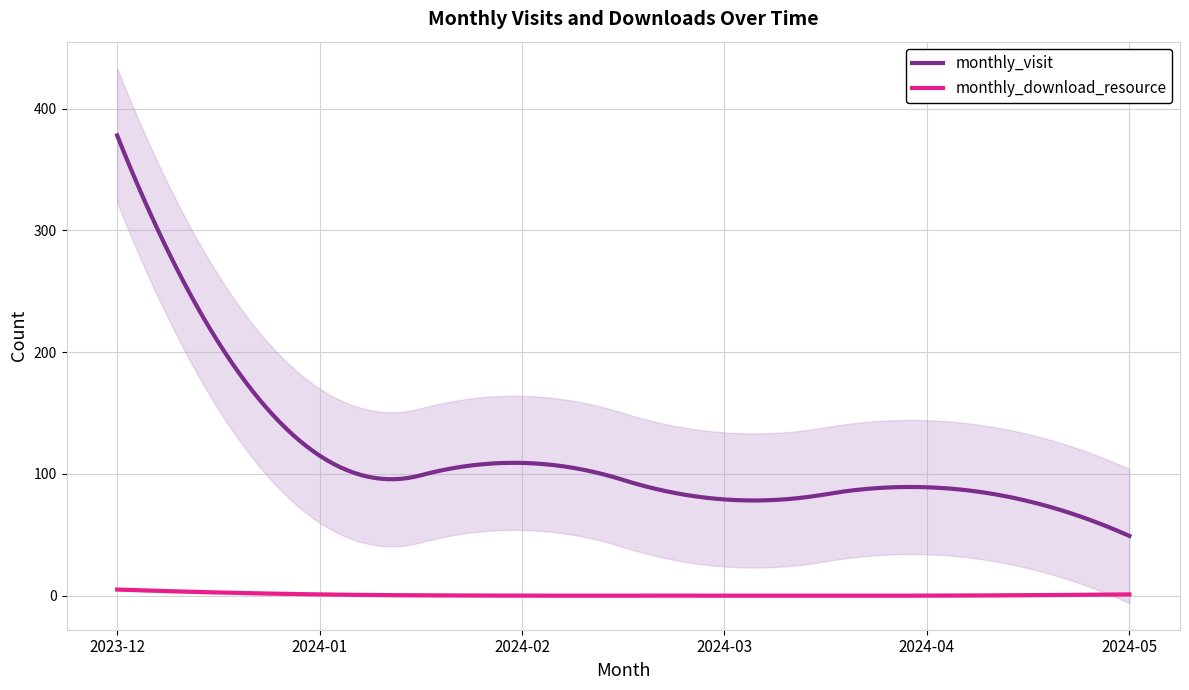

How many categories are shown in the chart?

6